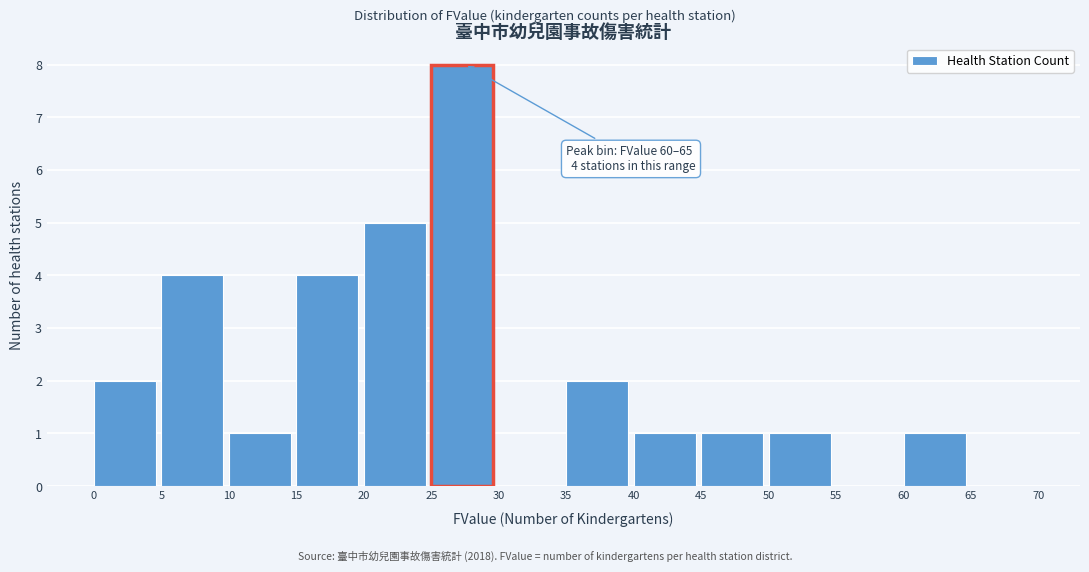

Over which range of the x-axis is the bar tallest?

25 to 30